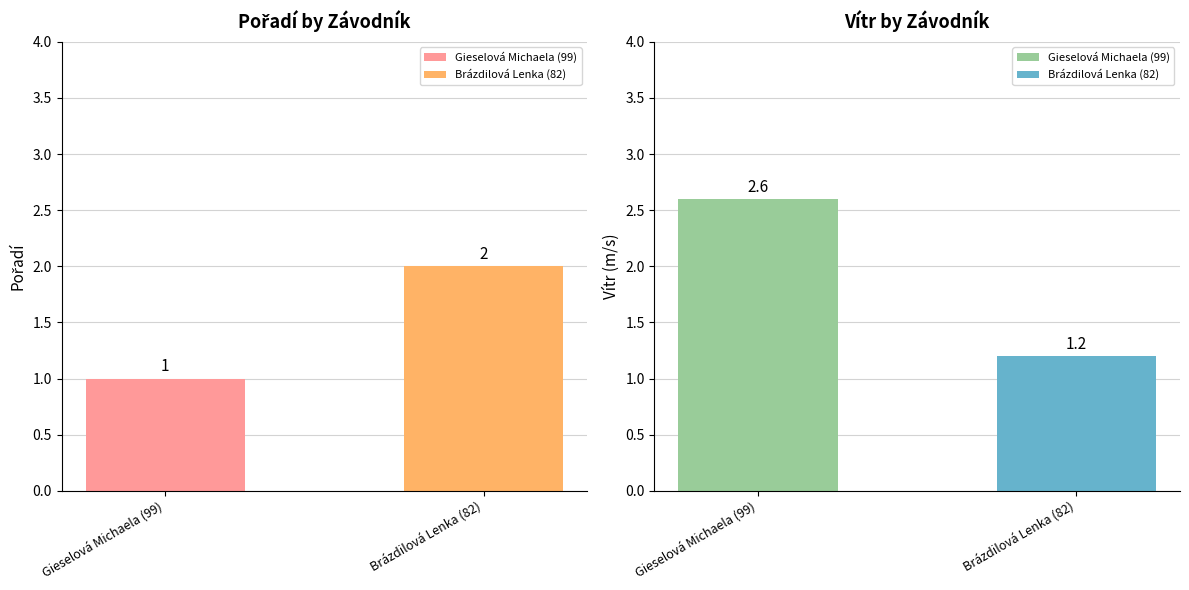

Reading left to right, extract all data points from this chart.

Pořadí: 1.0	2.0
Vítr: 2.6	1.2